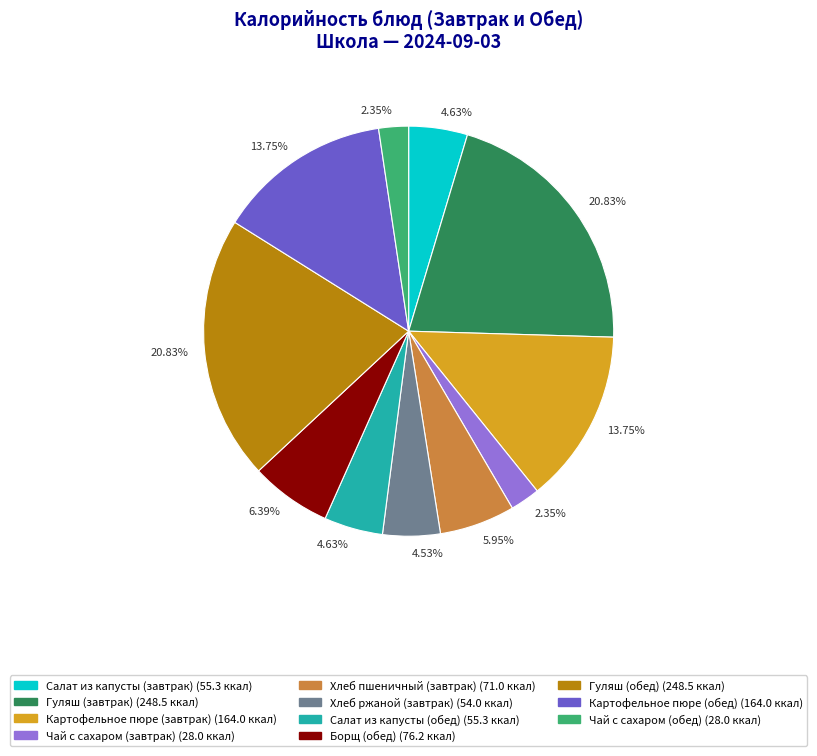

Does any single category account for the majority?

No